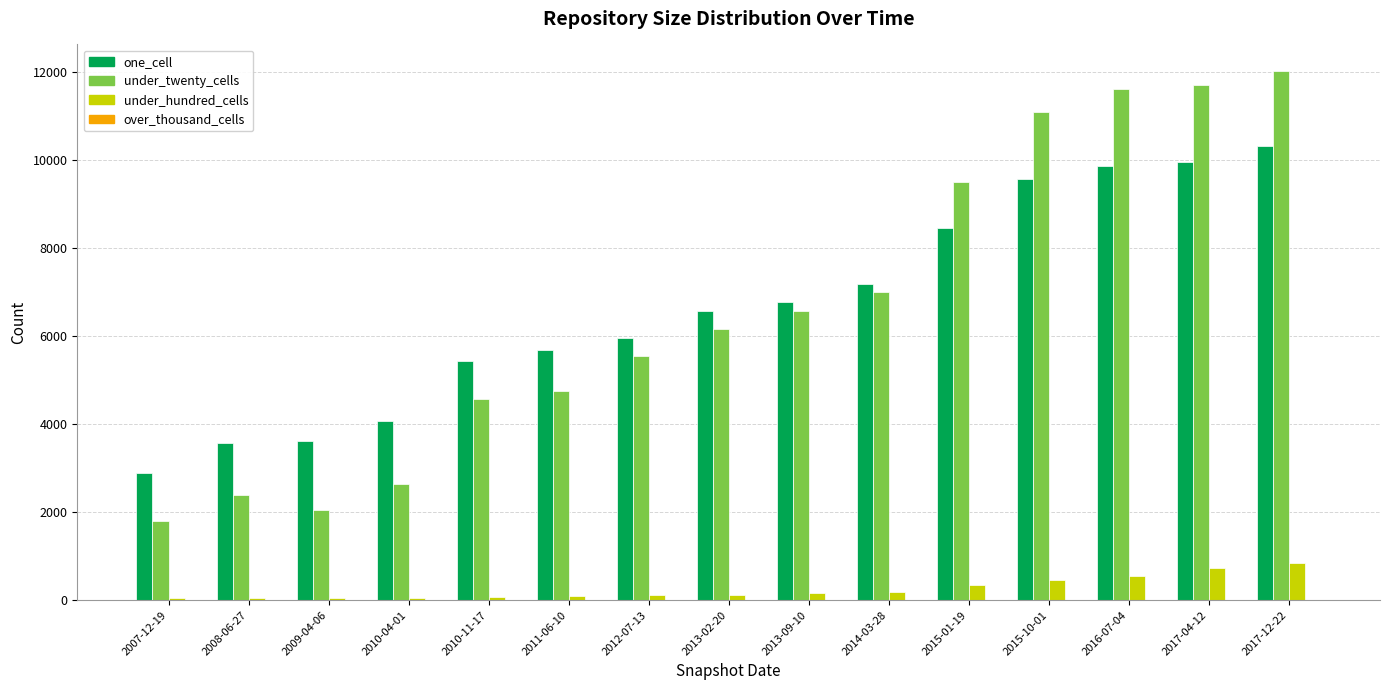

At which category is the sum across all series the highest?

2017-12-22